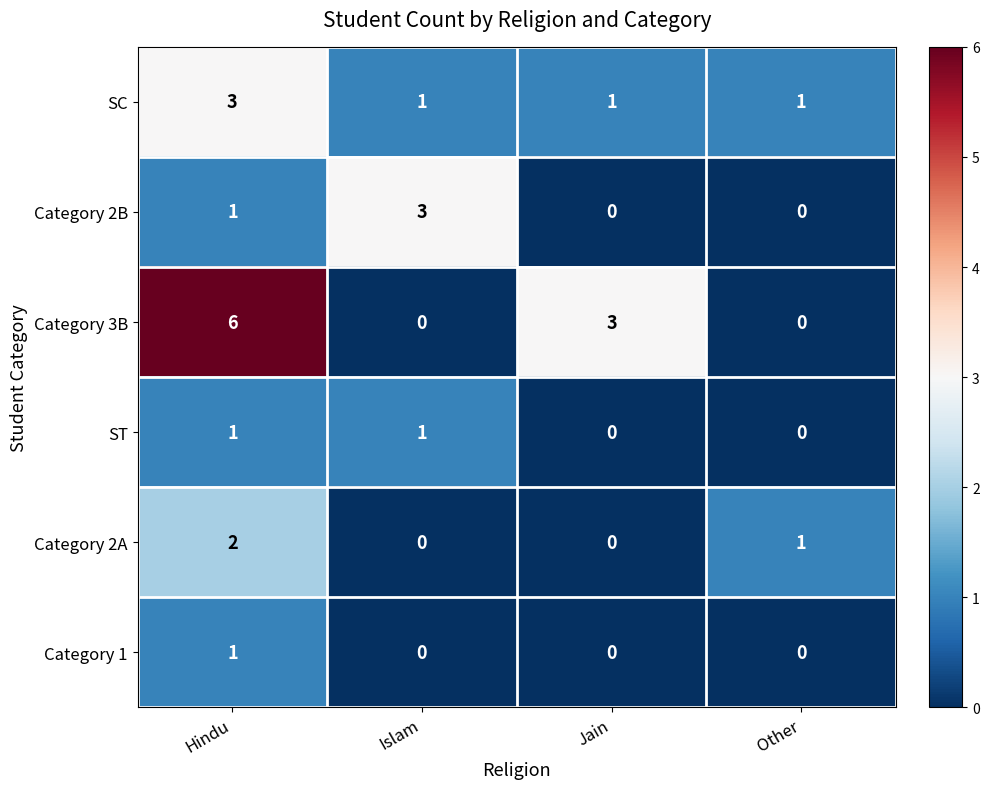

Between Hindu and Jain, which series saw the biggest shift?

Category 3B